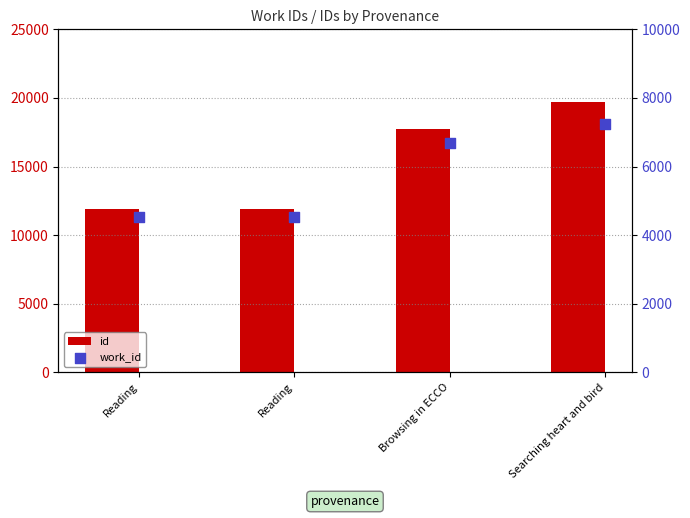

Which series contains the lowest Y value?

work_id